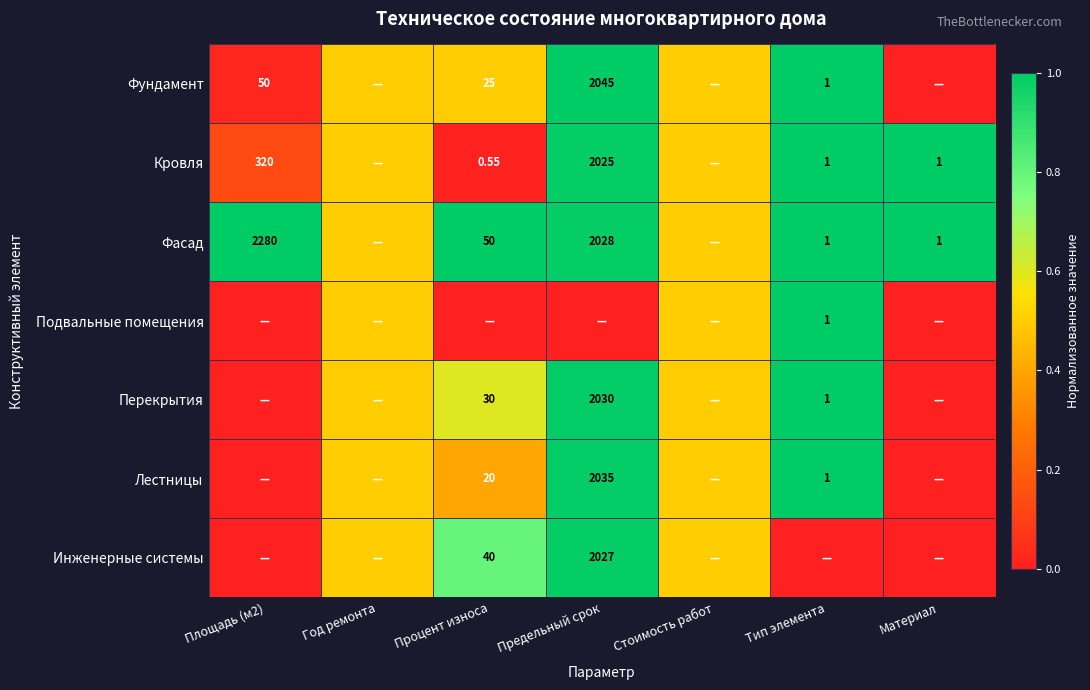

What is the difference between the highest and lowest values at Площадь (м2)?

1.0